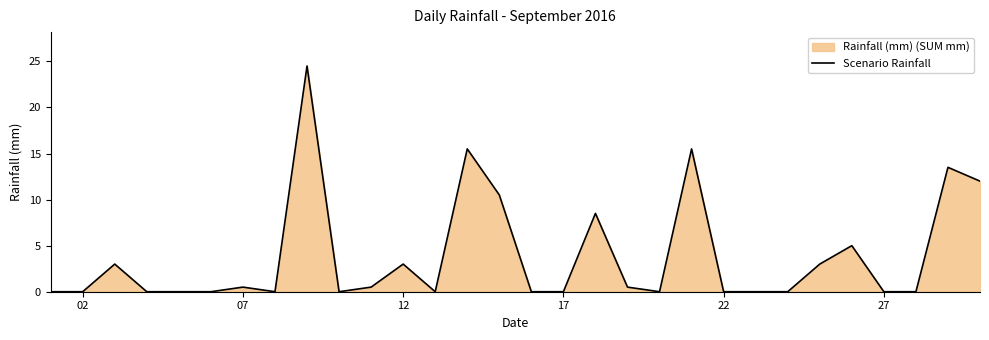

Is it true that the value at 12 is 4.6?

False